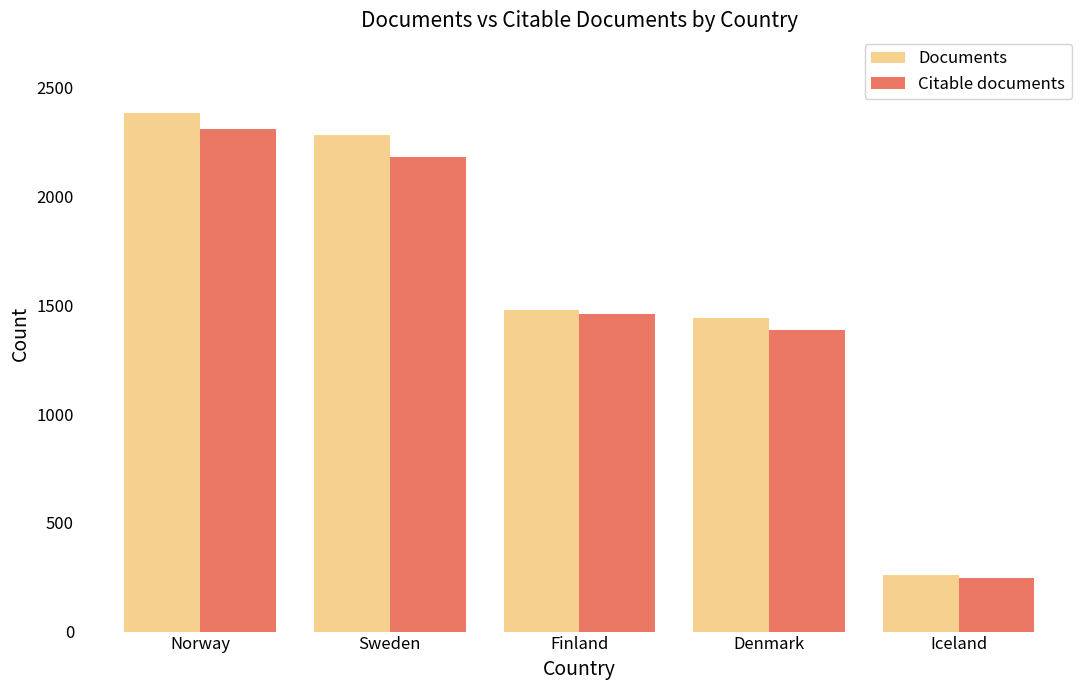

What is the spread (max minus min) of values at Norway?

74